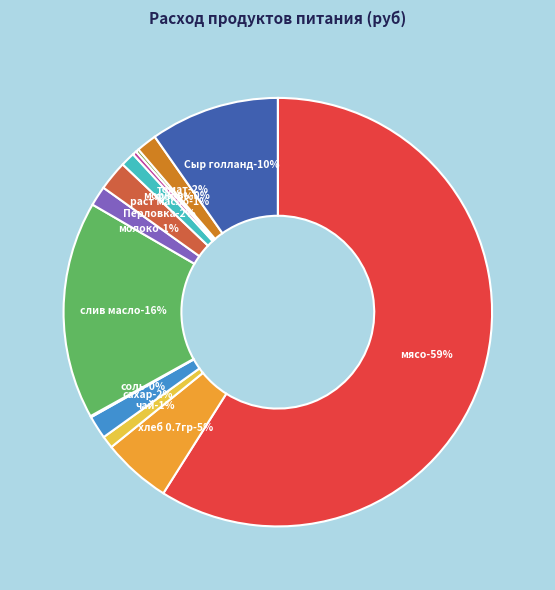

Approximately how many times larger is the value at слив масло compared to мясо?

0.3